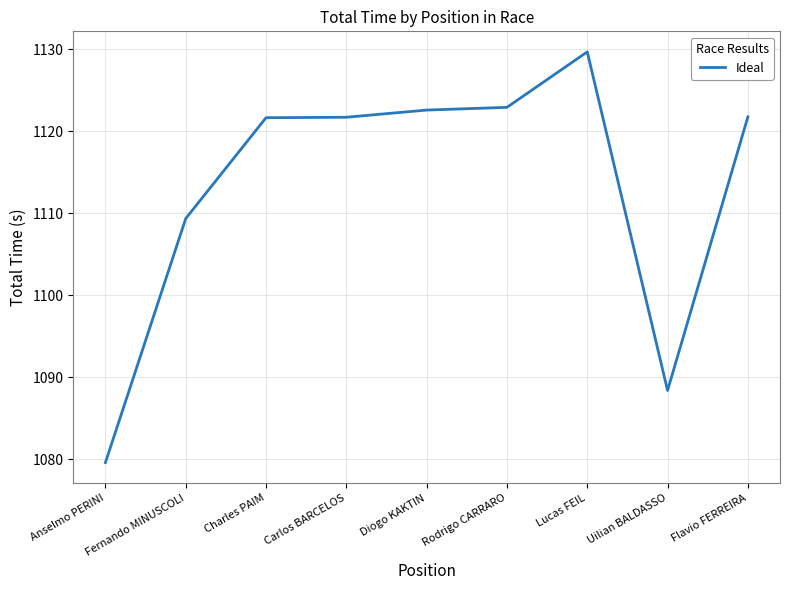

What is the minimum value shown in the chart?

1079.6